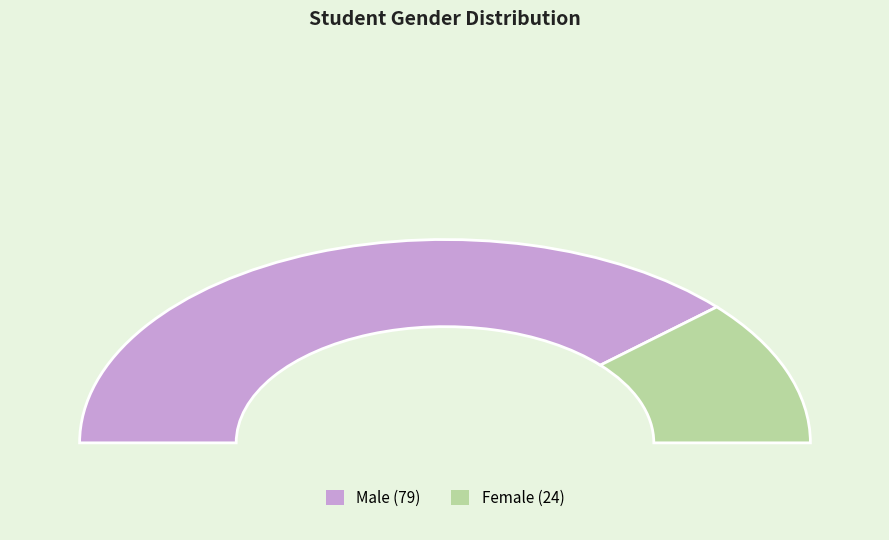

True or false: F accounts for 37% of the total.

False